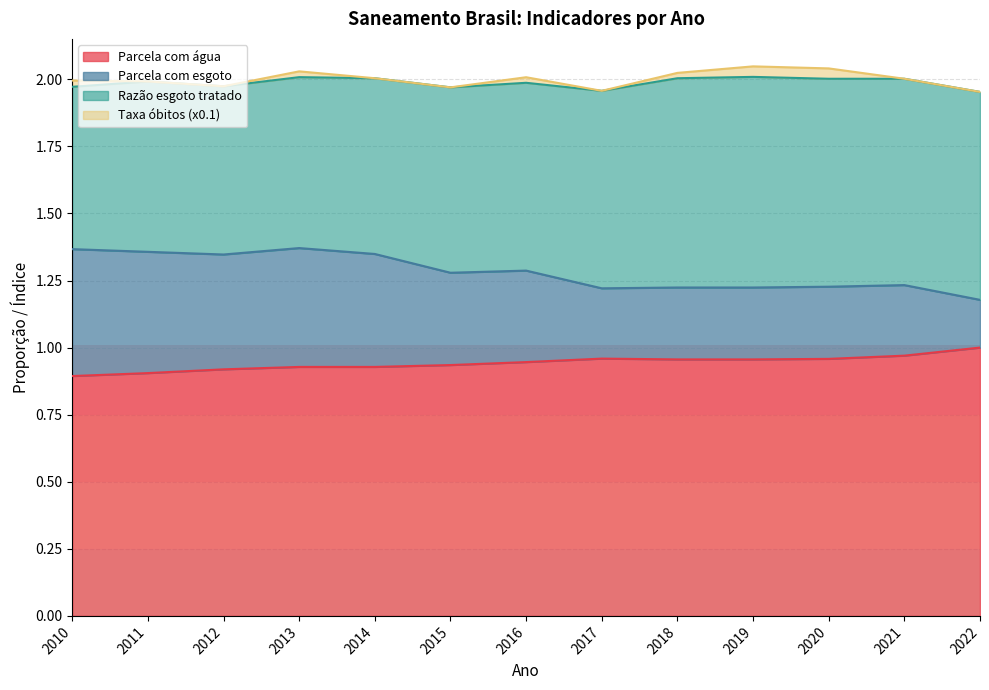

True or false: Parcela com esgoto and Parcela com água cross at least once.

False